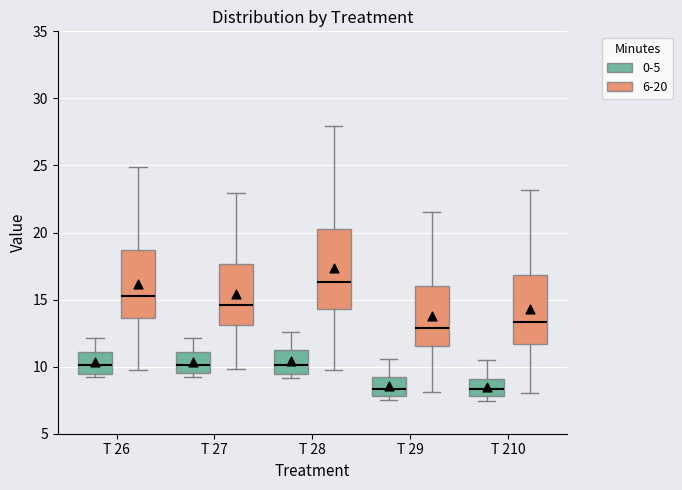

Where does the median line of the box for T 28 (6-20) sit on the y-axis? The values are not printed on the chart, so give them approximately, as read against the axis.

16.5